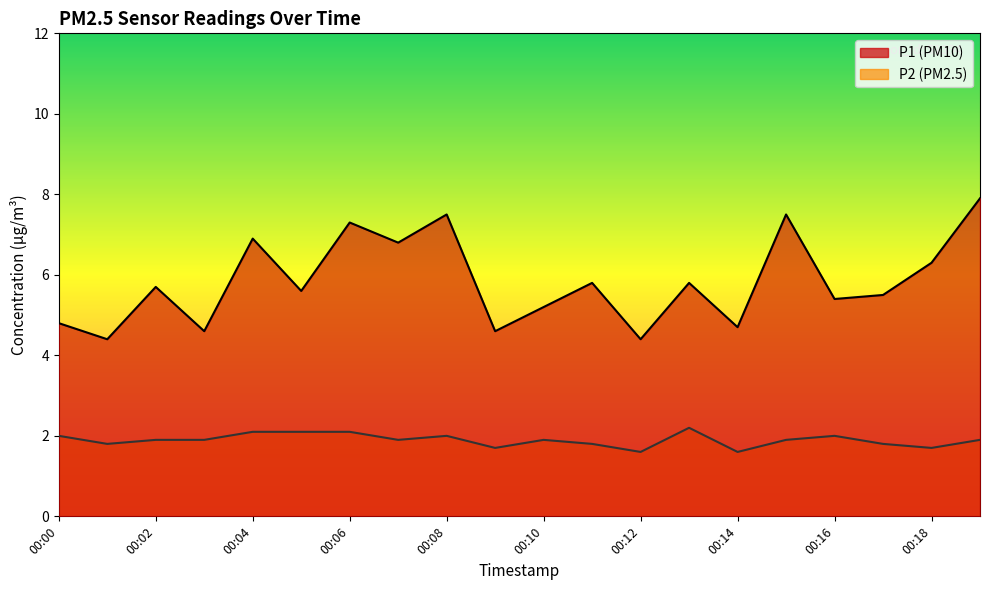

Where is P2 nearest to the value 1?

00:12